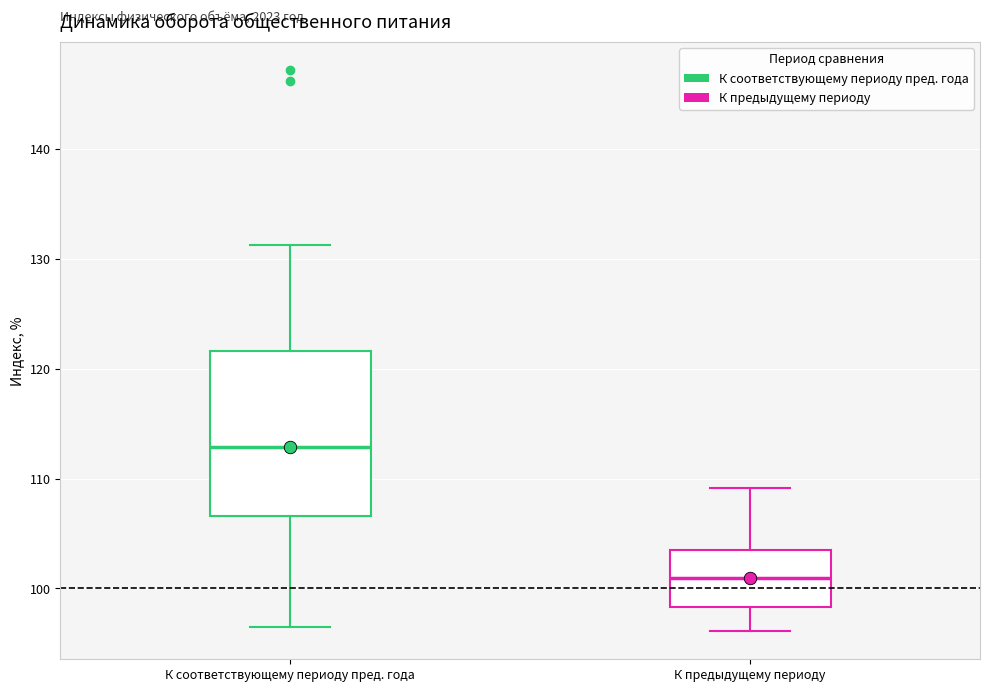

Reading left to right, read every box against the y-axis: the position of its median line, the range the box covers, and the ends of its whiskers. The values are not printed on the chart, so give them approximately, as read against the axis.

К соответствующему периоду пред. года: median 113, box 107 to 122, whiskers 97 to 131
К предыдущему периоду: median 101, box 98 to 103, whiskers 96 to 109